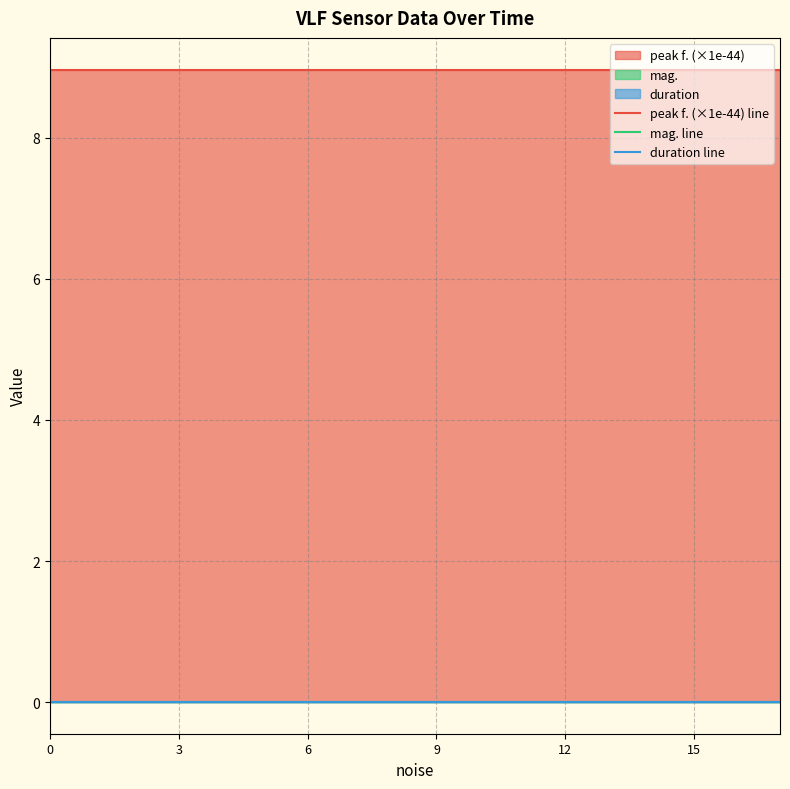

Which series has the largest total across all categories?

peak f. (×1e-44) line